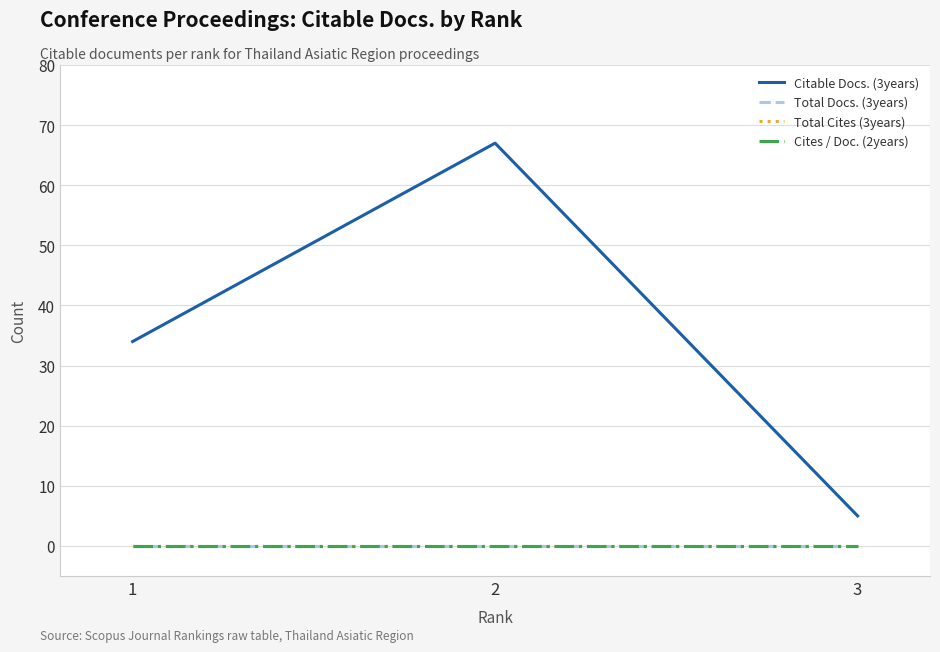

What is the maximum value shown in the chart?

67